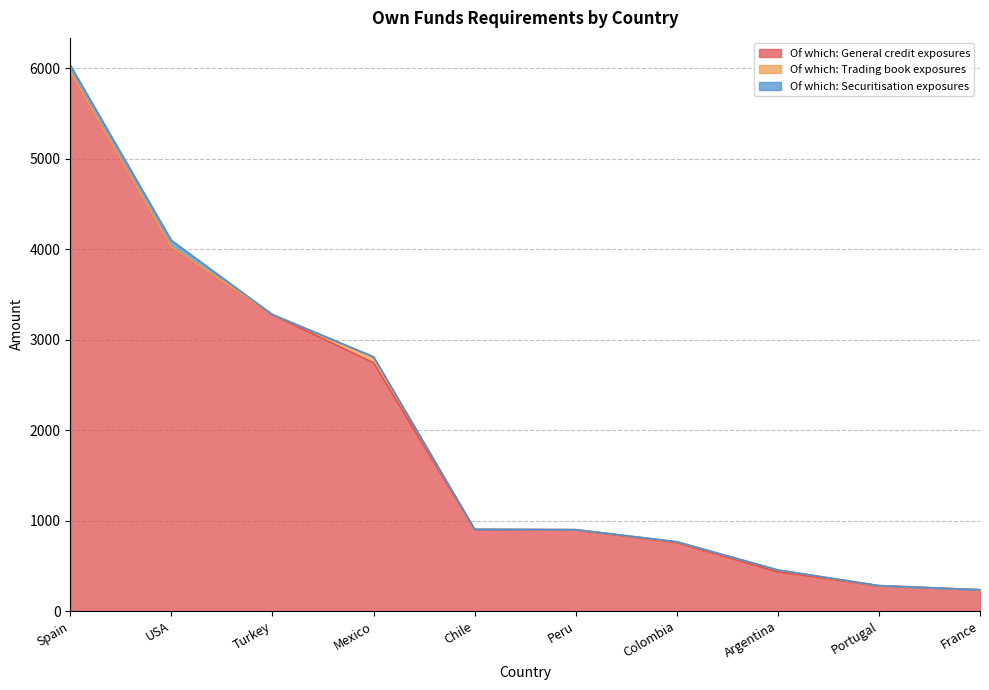

Which series has the widest spread of values?

Of which: General credit exposures